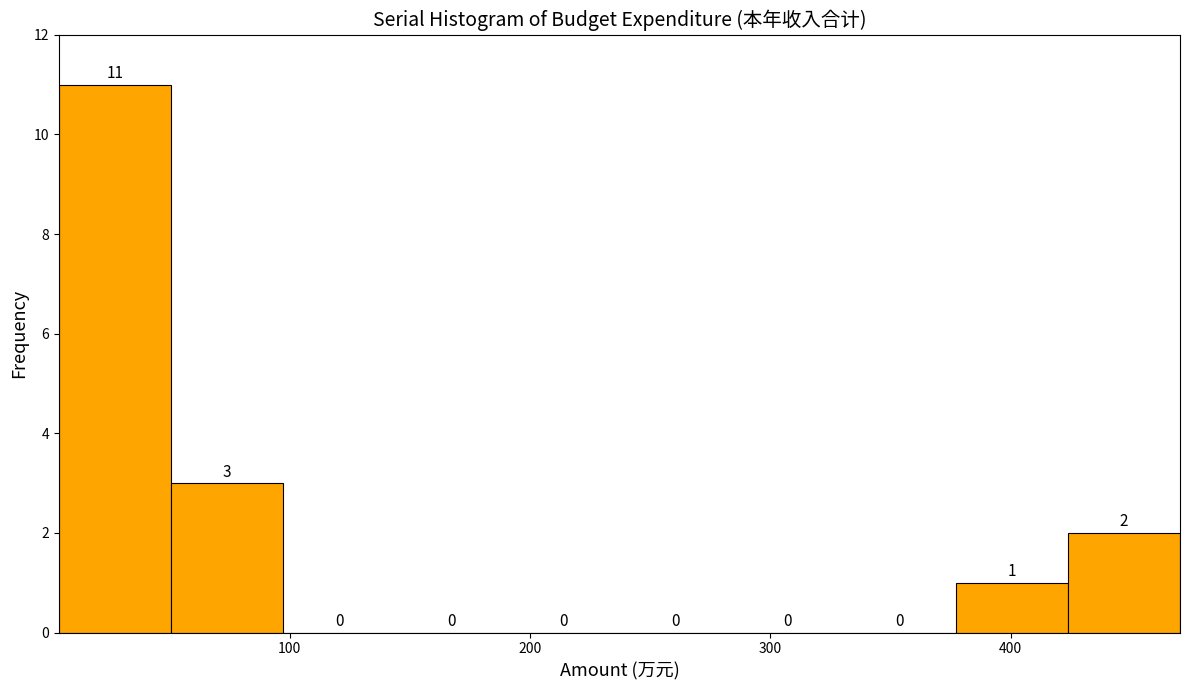

What is the height of the bar covering 0 to 50 on the x-axis? The bar edges are not printed on the chart, so give them approximately, as read against the axis.

11